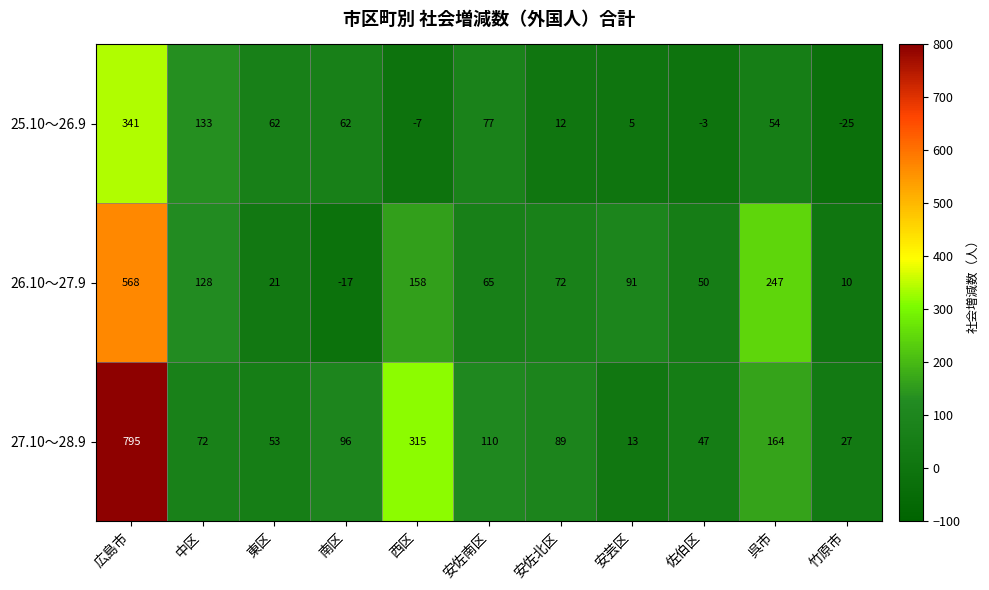

The value of 26.10～27.9 at 佐伯区 is 29. True or false?

False